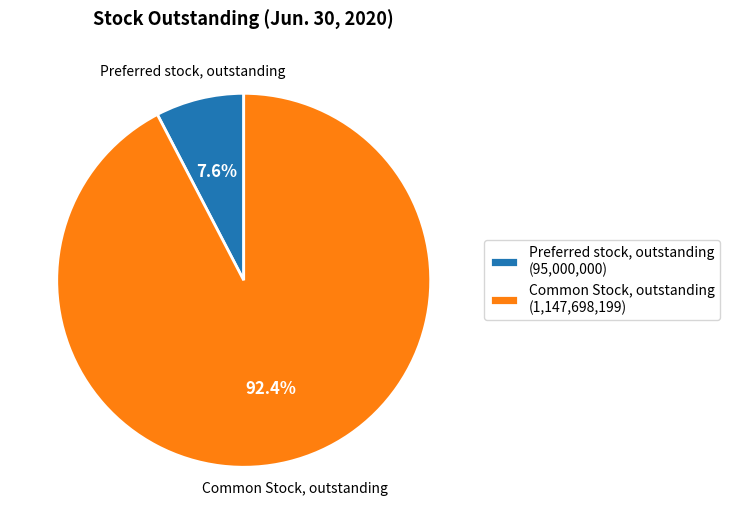

To the nearest percent, what is the difference between the largest and smallest slice percentages?

85%